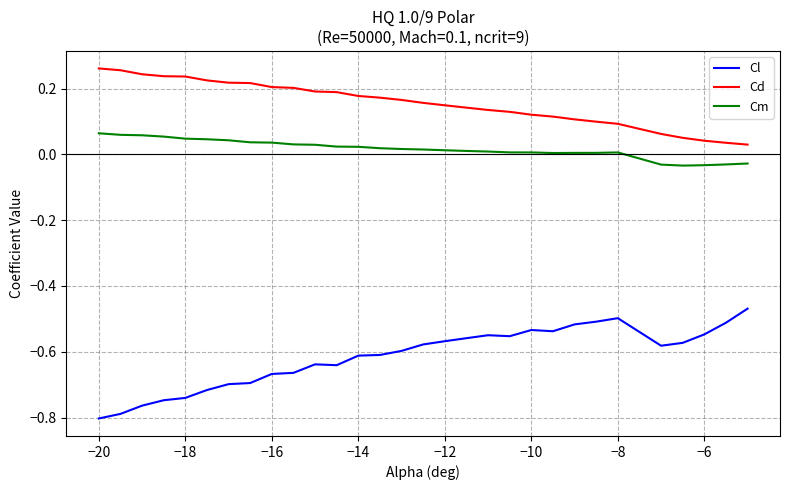

Which series has the widest spread of values?

Cl